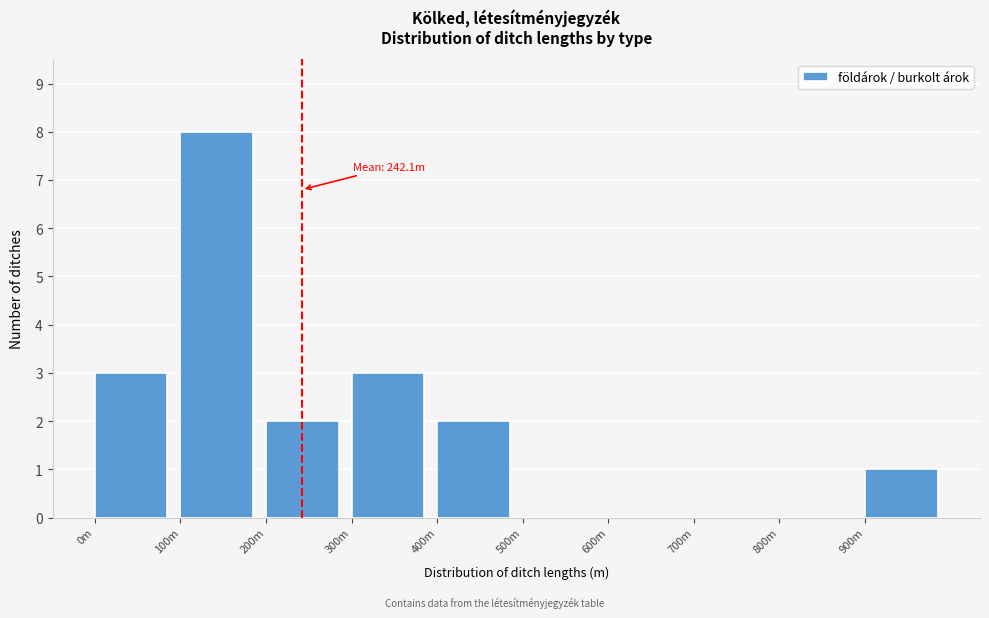

Reading left to right, transcribe all the data shown in this chart.

0m=3	100m=8	200m=2	300m=3	400m=2	500m=0	600m=0	700m=0	800m=0	900m=1